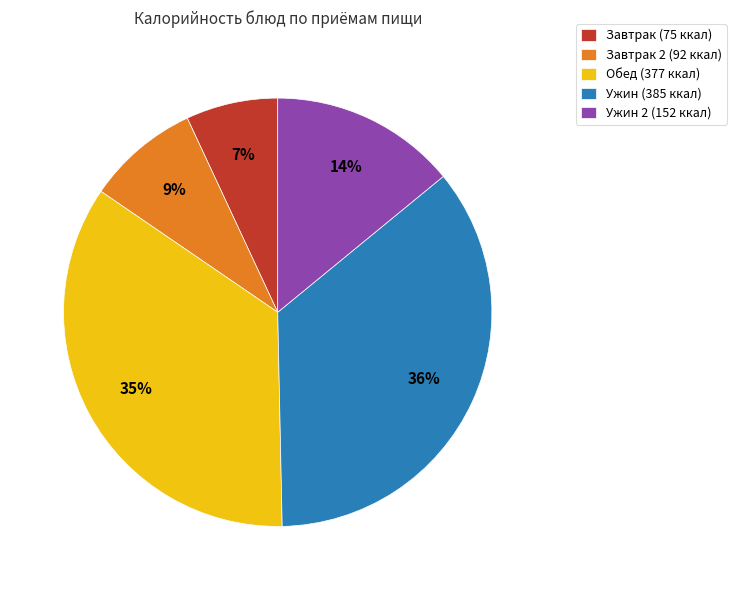

What percentage is the Обед (377 ккал) slice, to the nearest percent?

35%